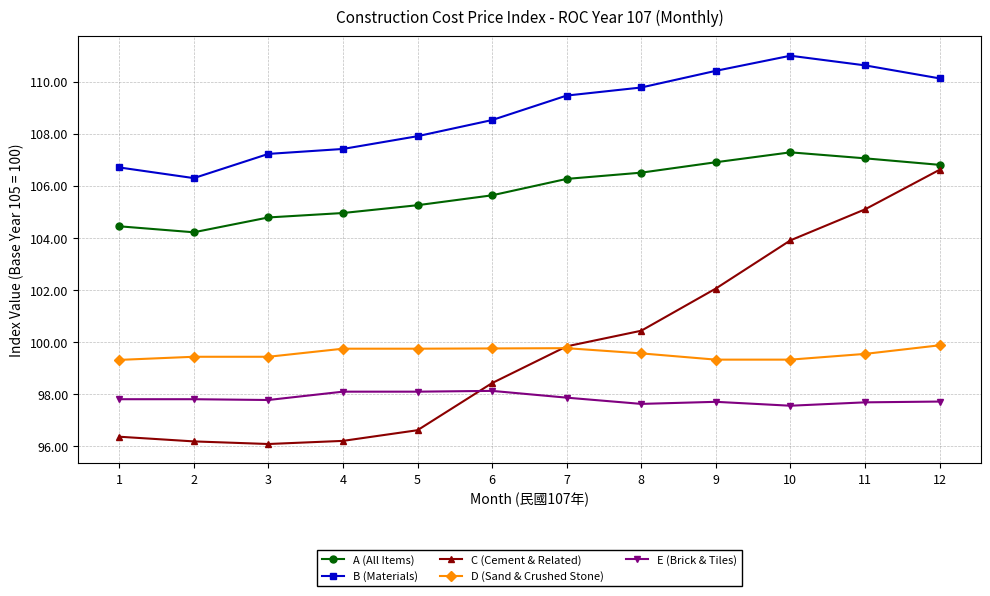

What is the smallest value displayed?

96.1